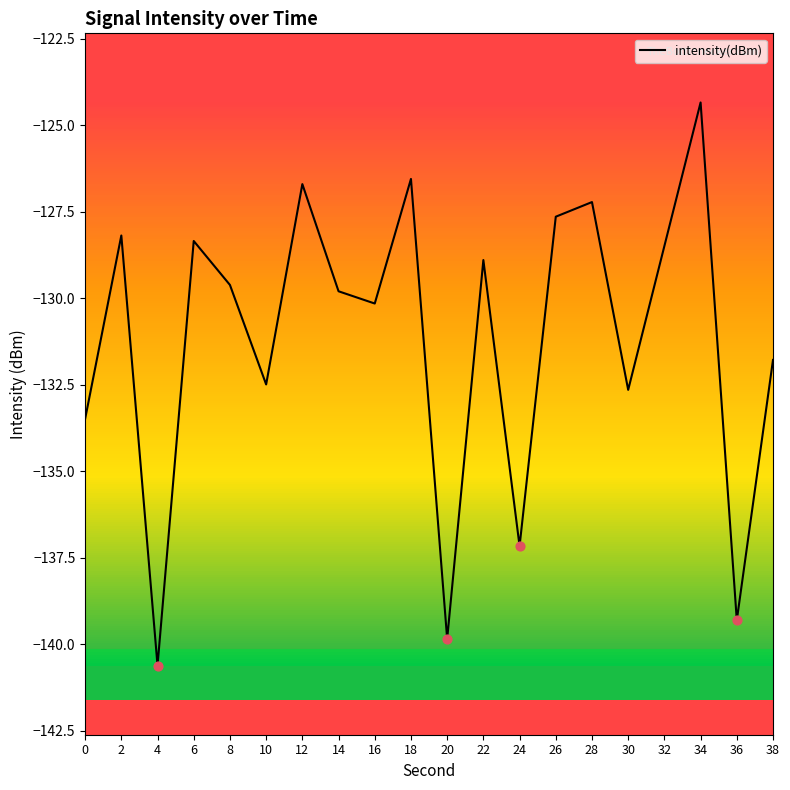

What is the change in value from 22 to 32?

+0.4